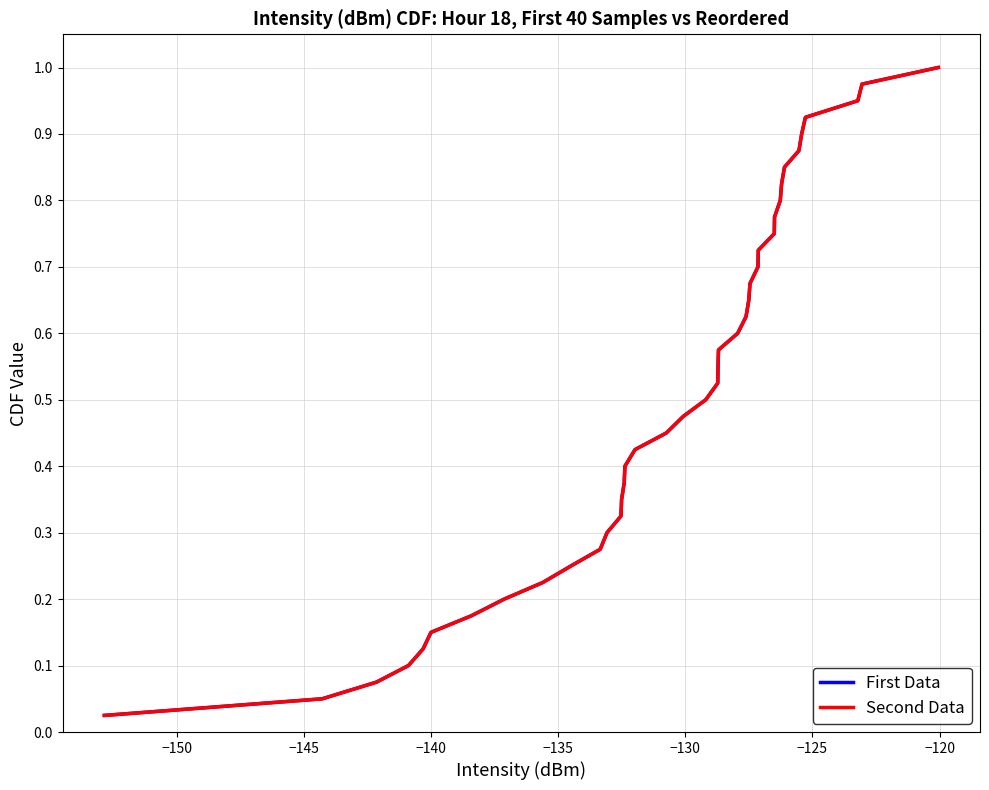

Does the chart display data point markers on the line(s)?

No